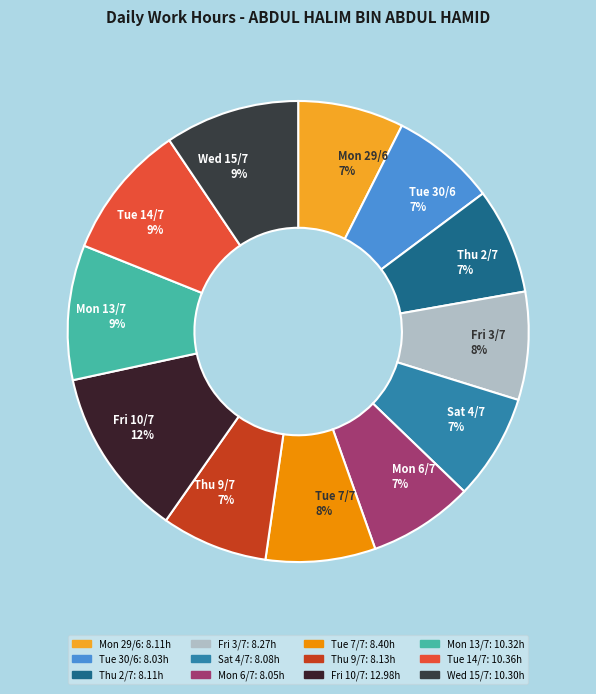

To the nearest percent, what is the average slice percentage?

8%